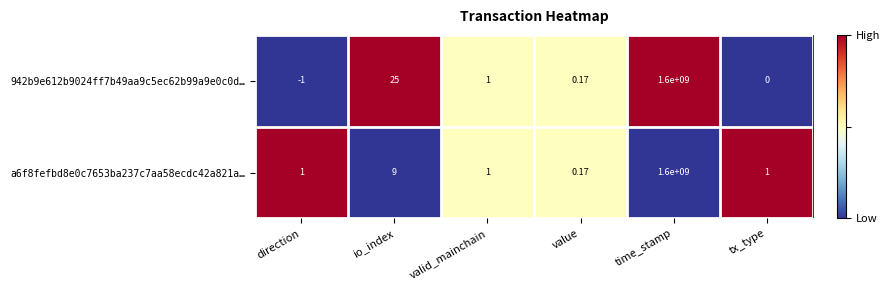

Is the value of a6f8fefbd8e0c7653ba237c7aa58ecdc42a821a… at io_index greater than the value of 942b9e612b9024ff7b49aa9c5ec62b99a9e0c0d… at io_index?

No